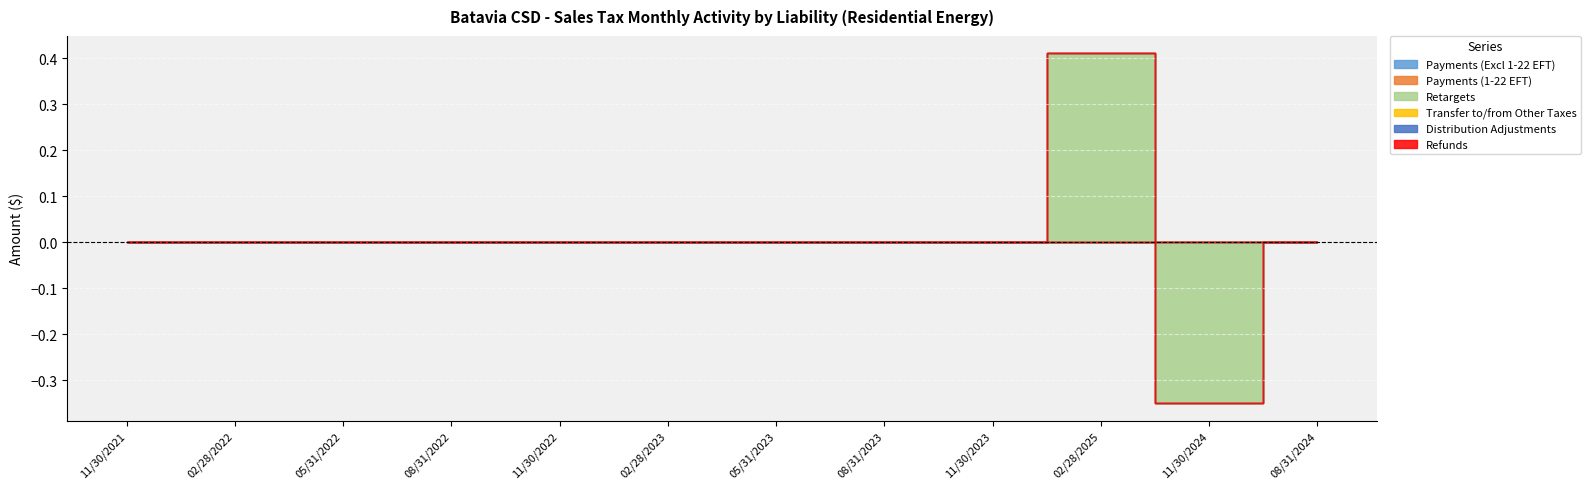

Is the value of Refunds at 11/30/2022 greater than the value of Transfer to/from Other Taxes at 08/31/2024?

No